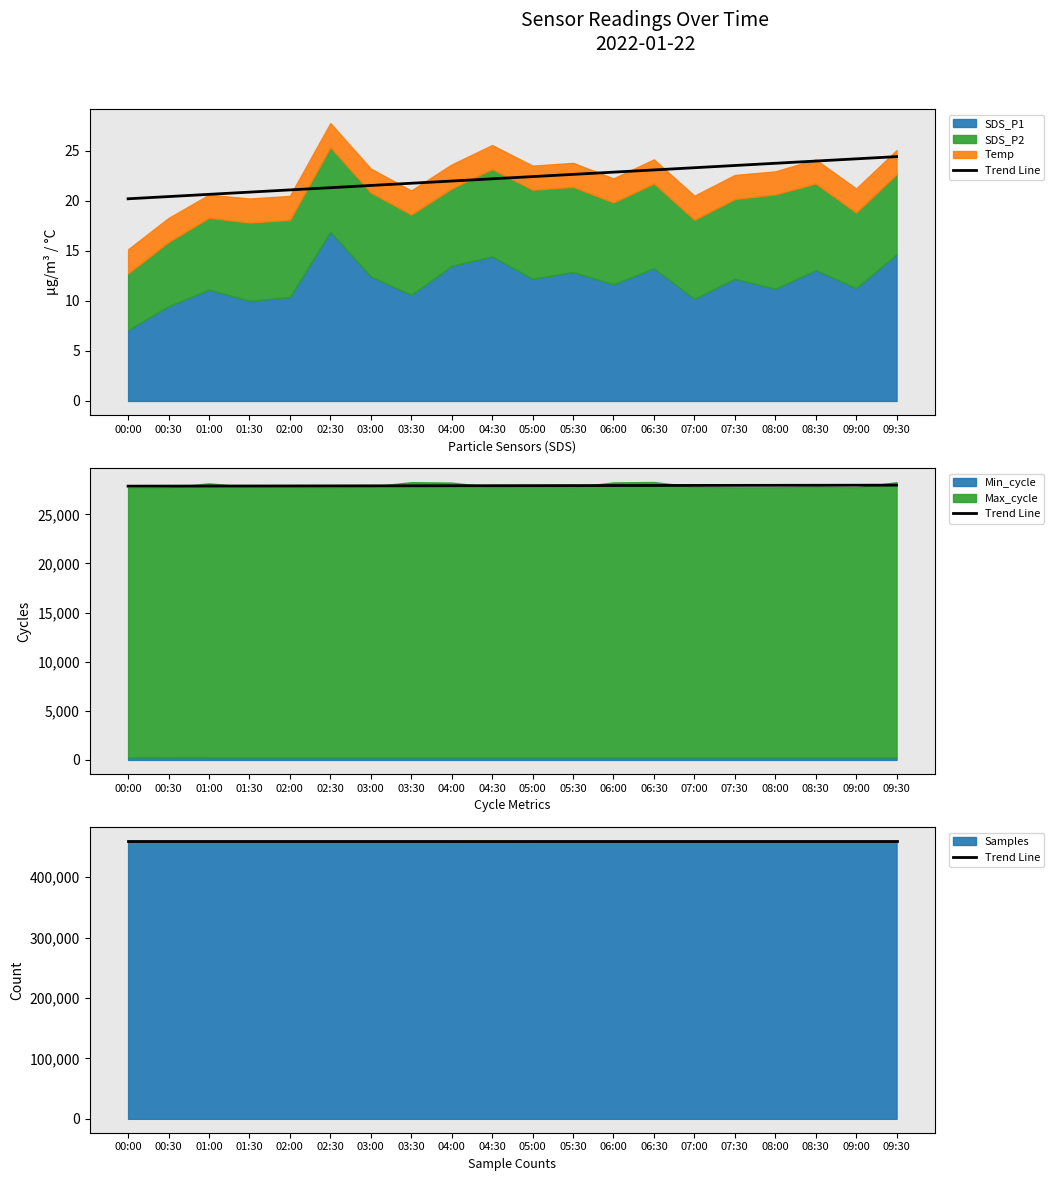

True or false: the data has more than 1 interior local peaks.

False